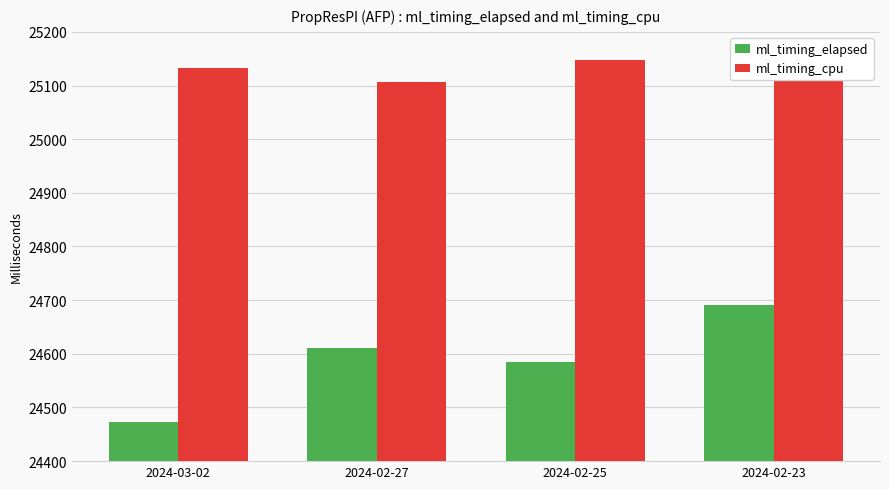

How many bars are there in each group?

2